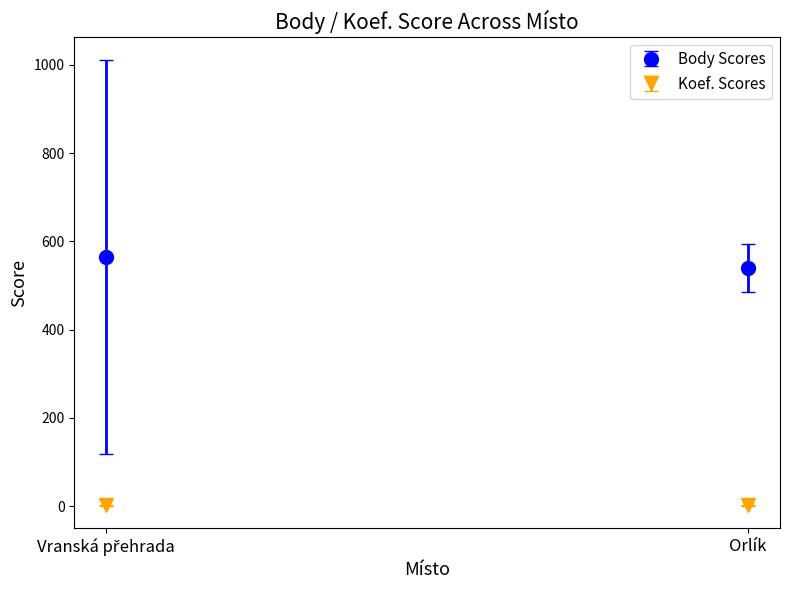

What is the difference between the Koef. values at Vranská přehrada and Orlík?

1